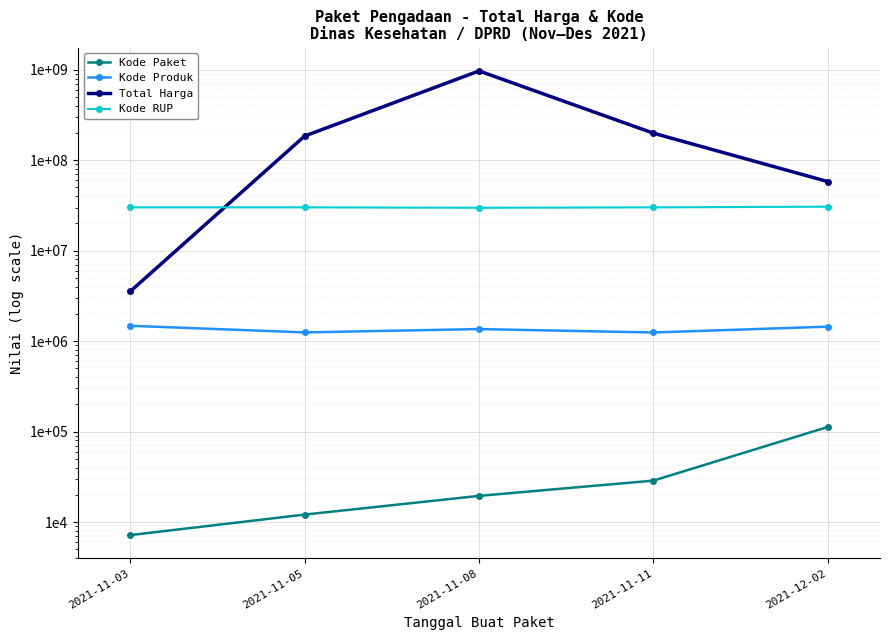

Rank the series at 2021-11-08 from lowest to highest value.

Kode Paket, Kode Produk, Kode RUP, Total Harga